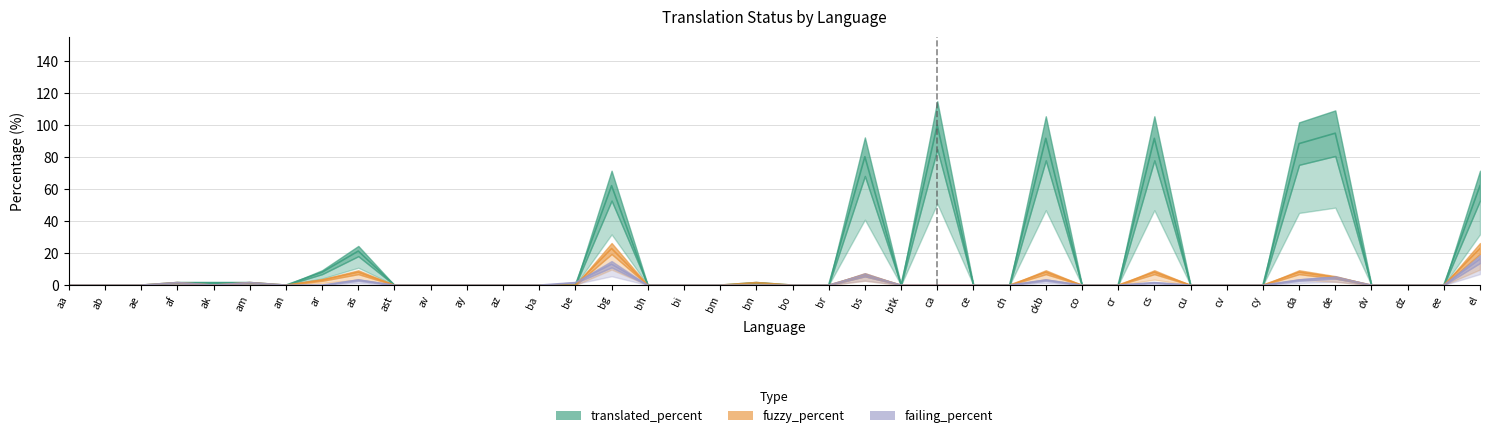

How many lines are shown in the chart?

3